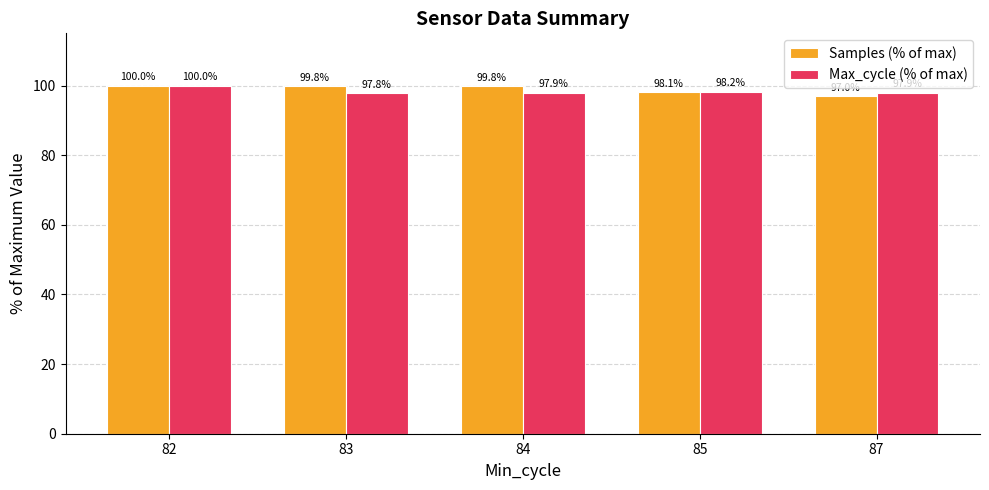

What is the greatest value displayed?

100.0